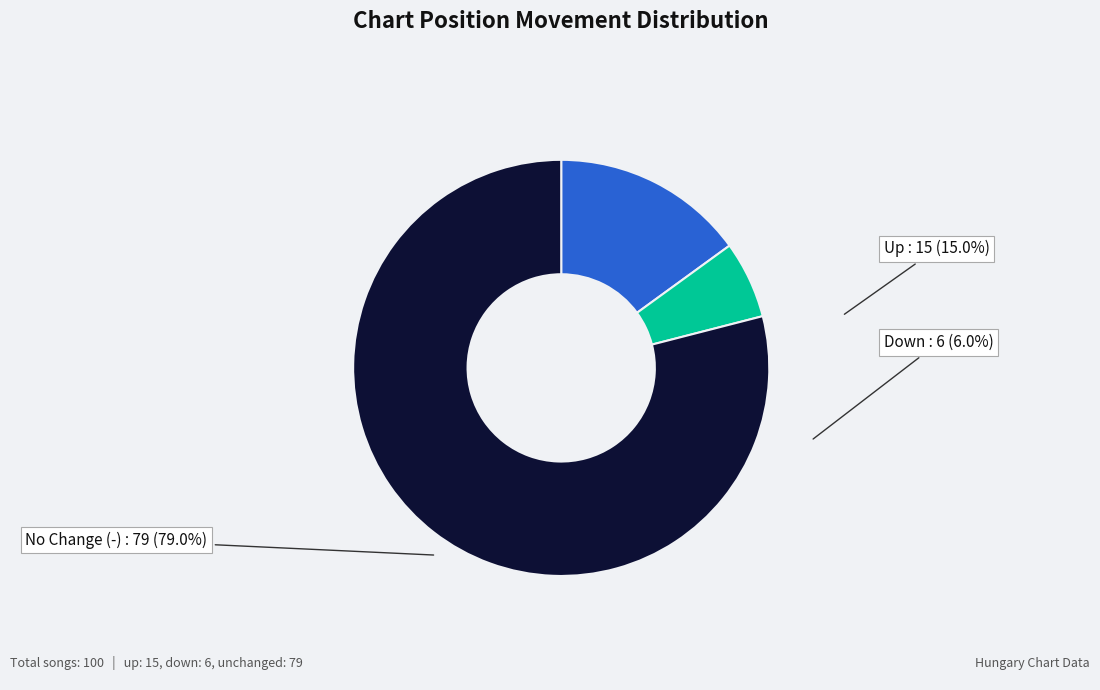

To the nearest percent, what portion does up represent?

15%